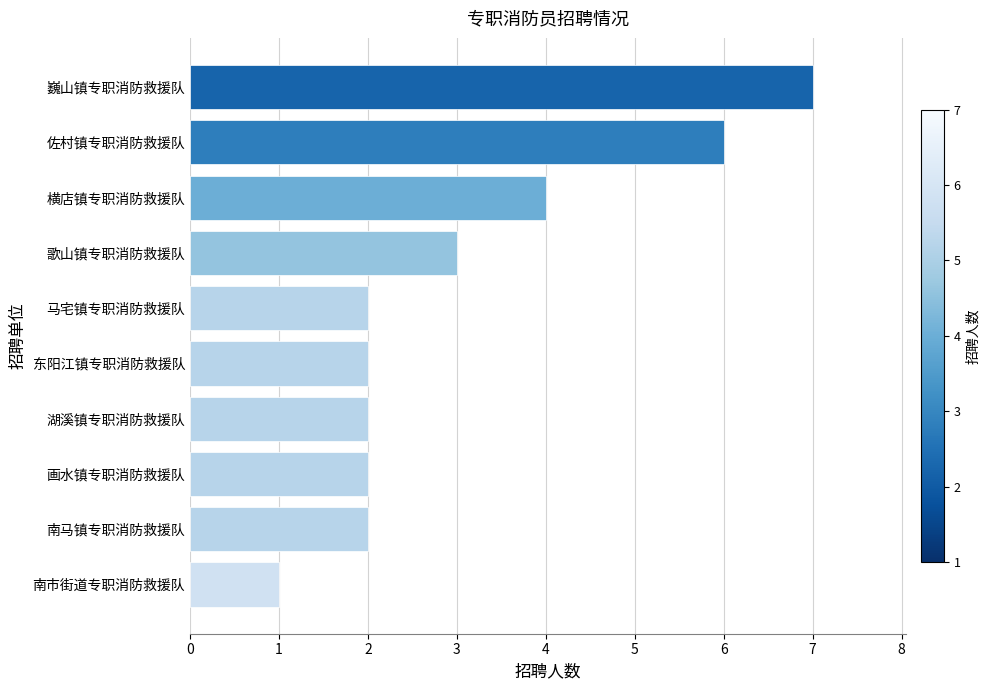

What is the change in value from 佐村镇专职消防救援队 to 巍山镇专职消防救援队?

+1